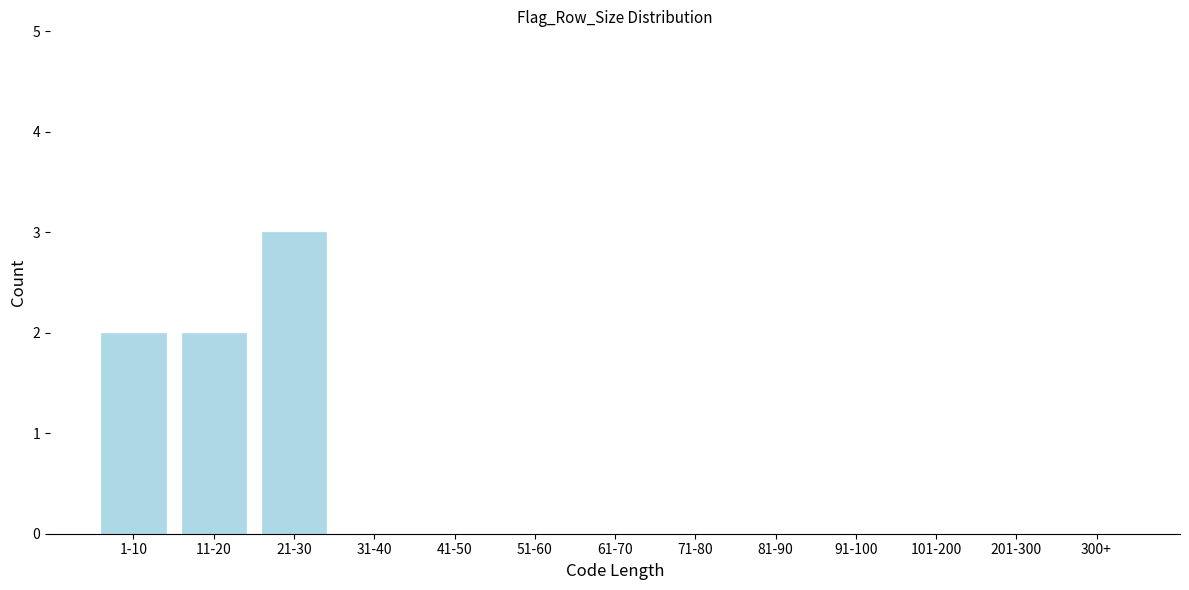

Reading right to left, list all the values displayed in this chart.

300+=0	201-300=0	101-200=0	91-100=0	81-90=0	71-80=0	61-70=0	51-60=0	41-50=0	31-40=0	21-30=3	11-20=2	1-10=2